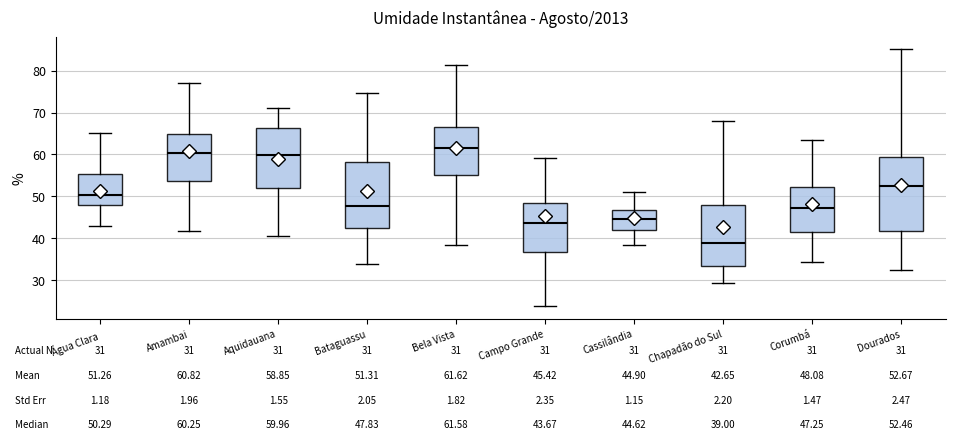

Which box has the highest median line?

Bela Vista